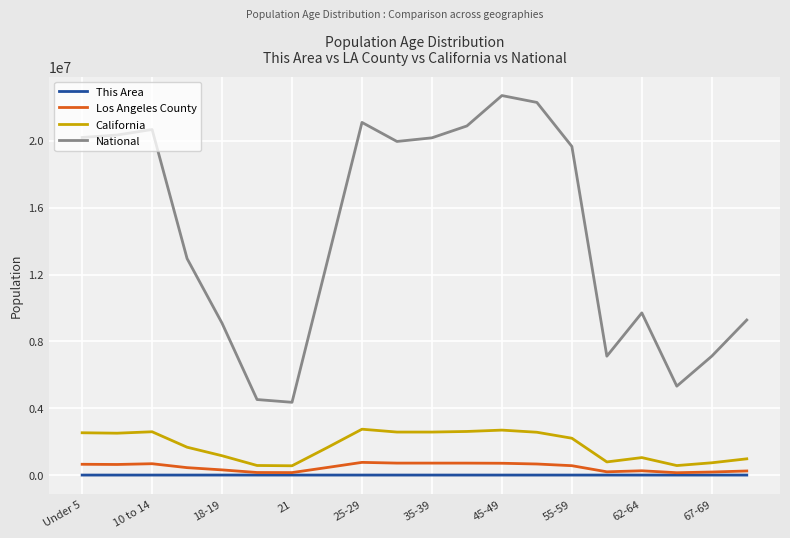

What is the maximum value shown in the chart?

22708591